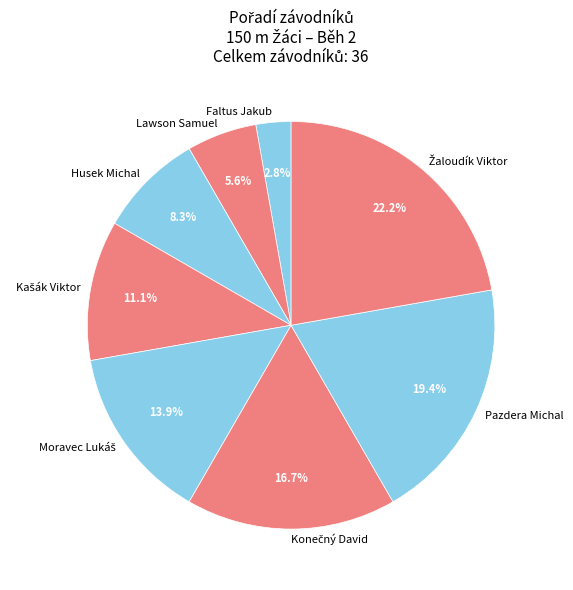

What is the ratio of the value at Faltus Jakub to the value at Pazdera Michal?

0.1